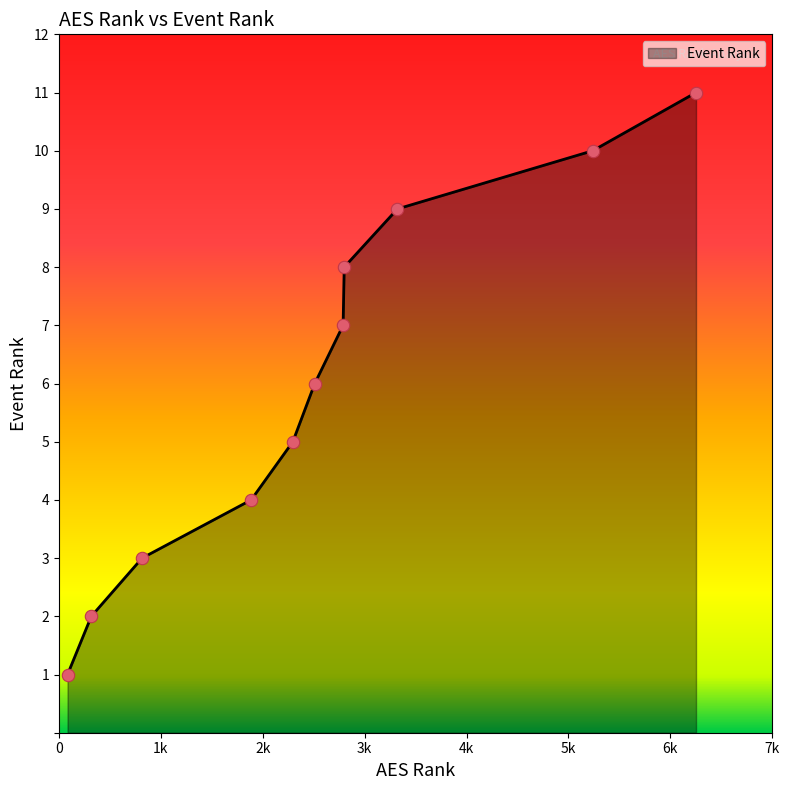

What is the maximum value shown in the chart?

11